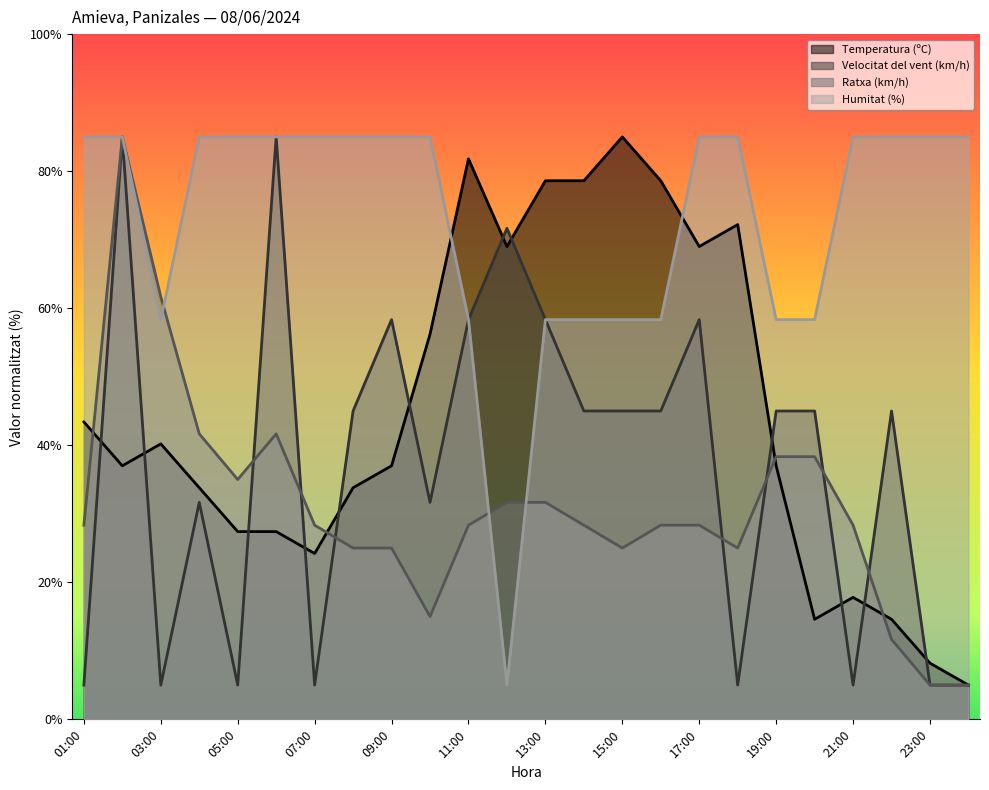

Where is the first local minimum for Ratxa (km/h)?

05:00